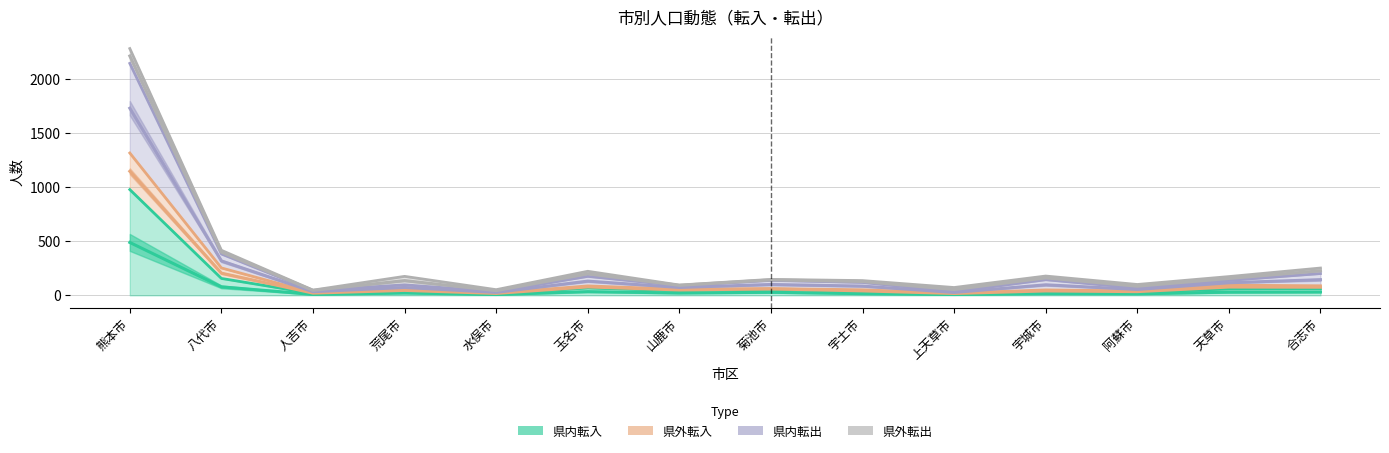

At which label does 県内転入 first exceed 43?

熊本市